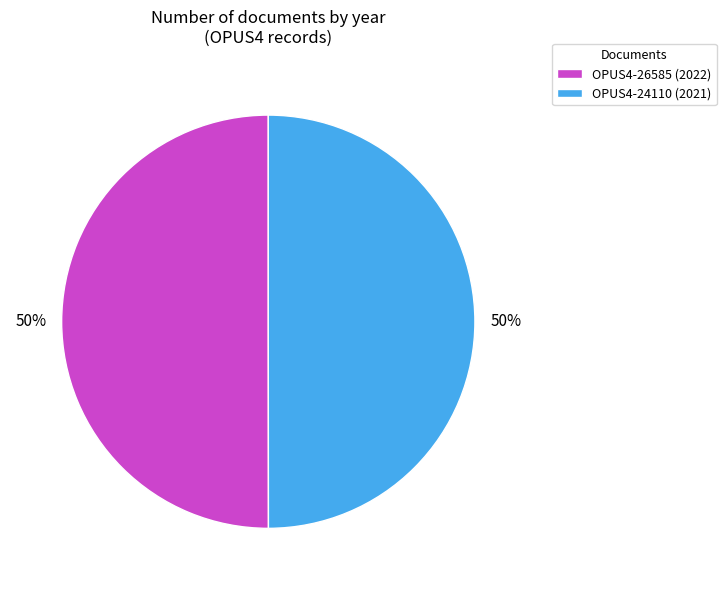

Do OPUS4-24110 and OPUS4-26585 together represent more than half of the pie?

Yes